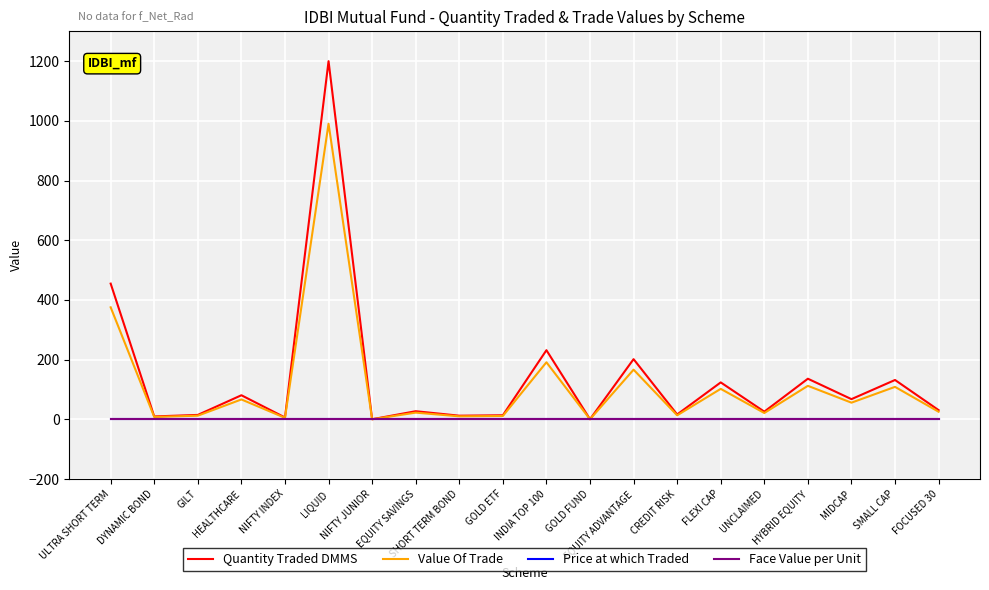

Which series has the widest spread of values?

Quantity Traded DMMS